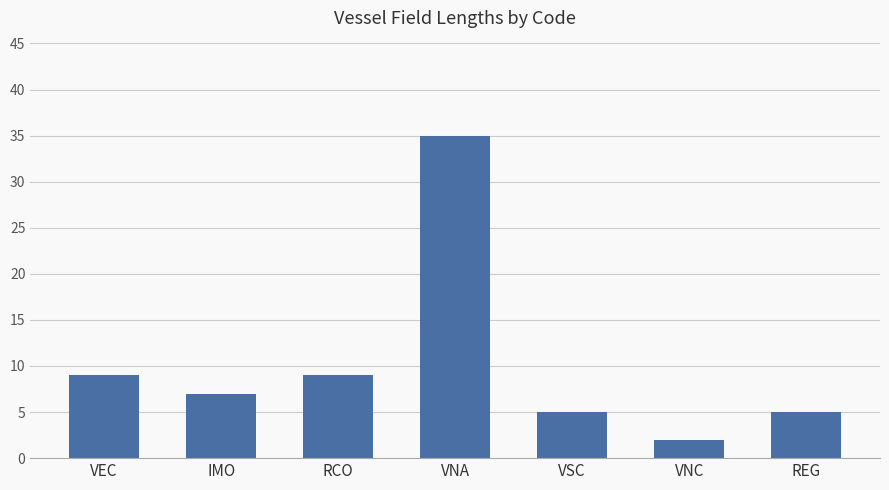

Does the chart contain any negative values?

No